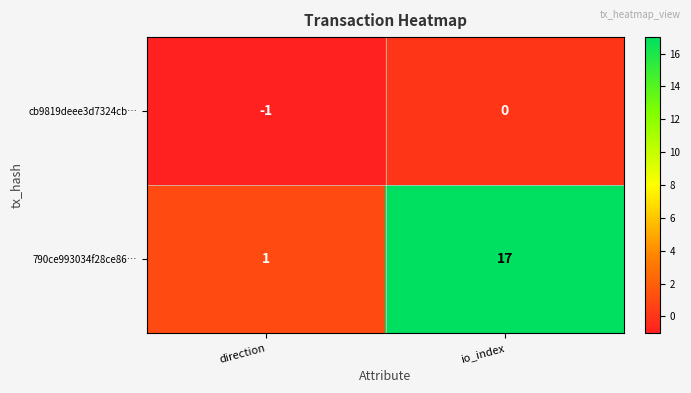

What is the difference between the highest and lowest values at io_index?

17